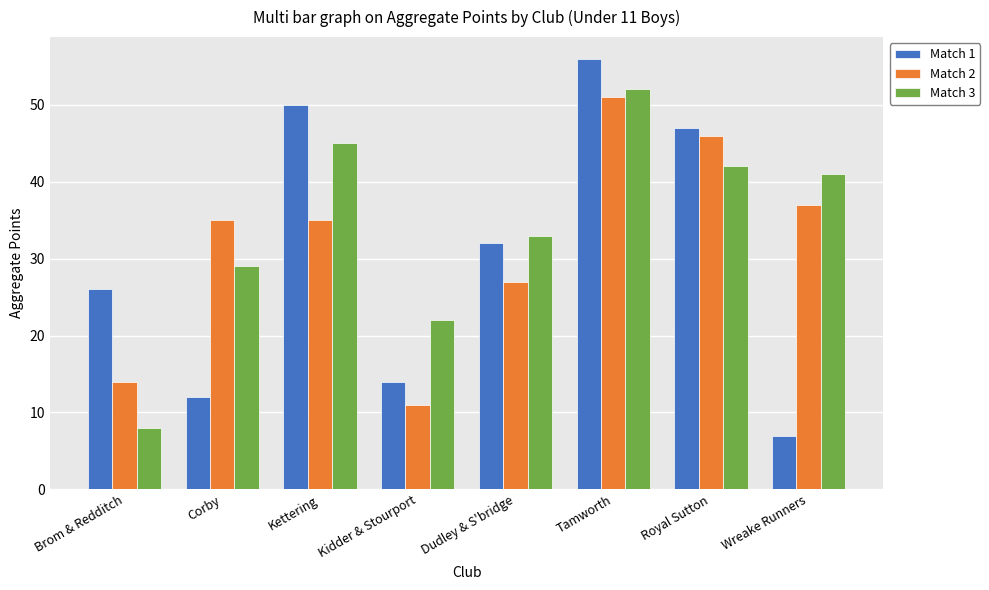

Rank the categories by Match 1 value from highest to lowest.

Tamworth, Kettering, Royal Sutton, Dudley & S'bridge, Brom & Redditch, Kidder & Stourport, Corby, Wreake Runners